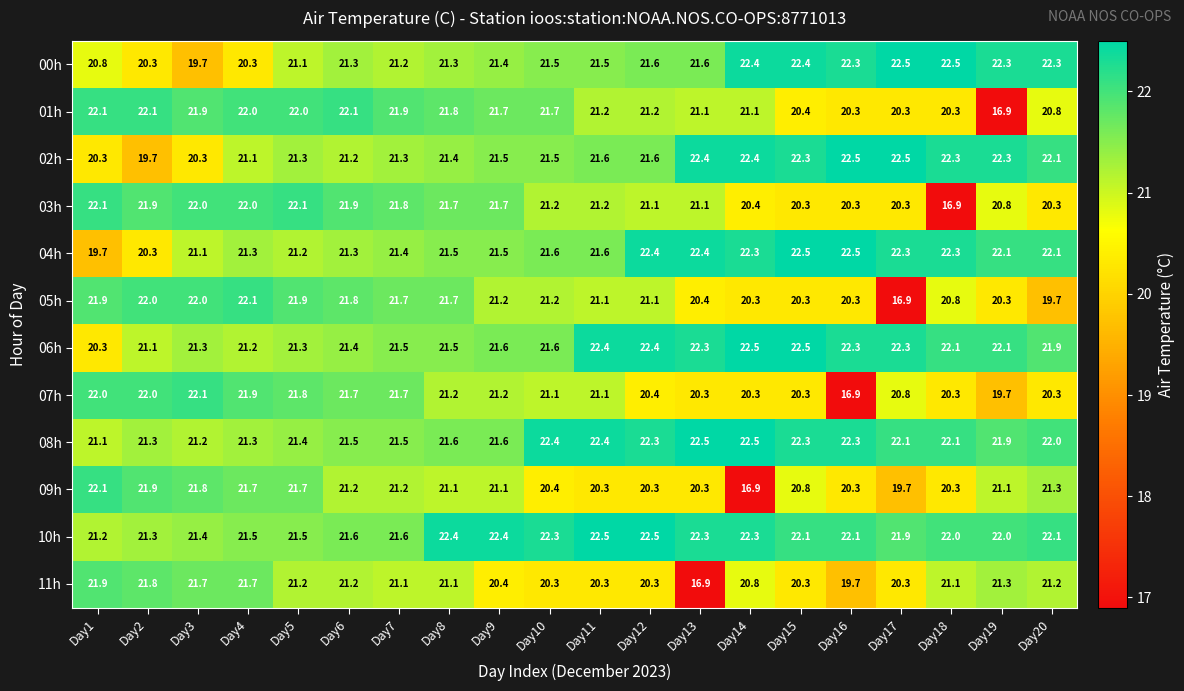

True or false: 03h has a value of 11.0 at Day9.

False